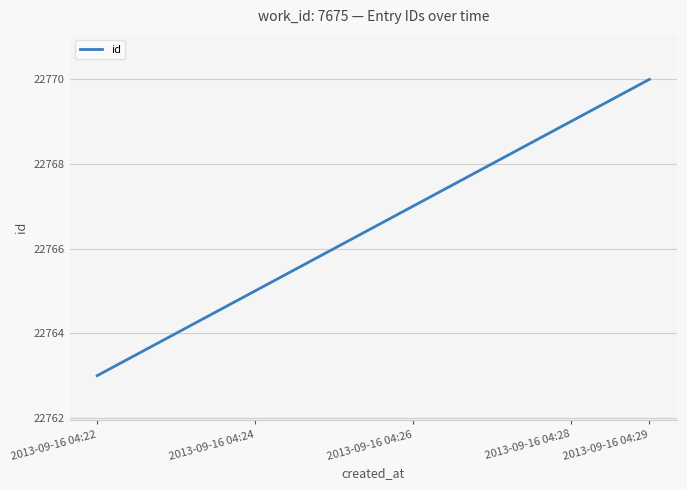

What is the difference between the maximum and minimum values?

7.0